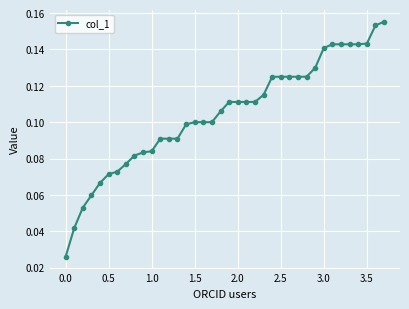

What is the sum of all values?

4.0